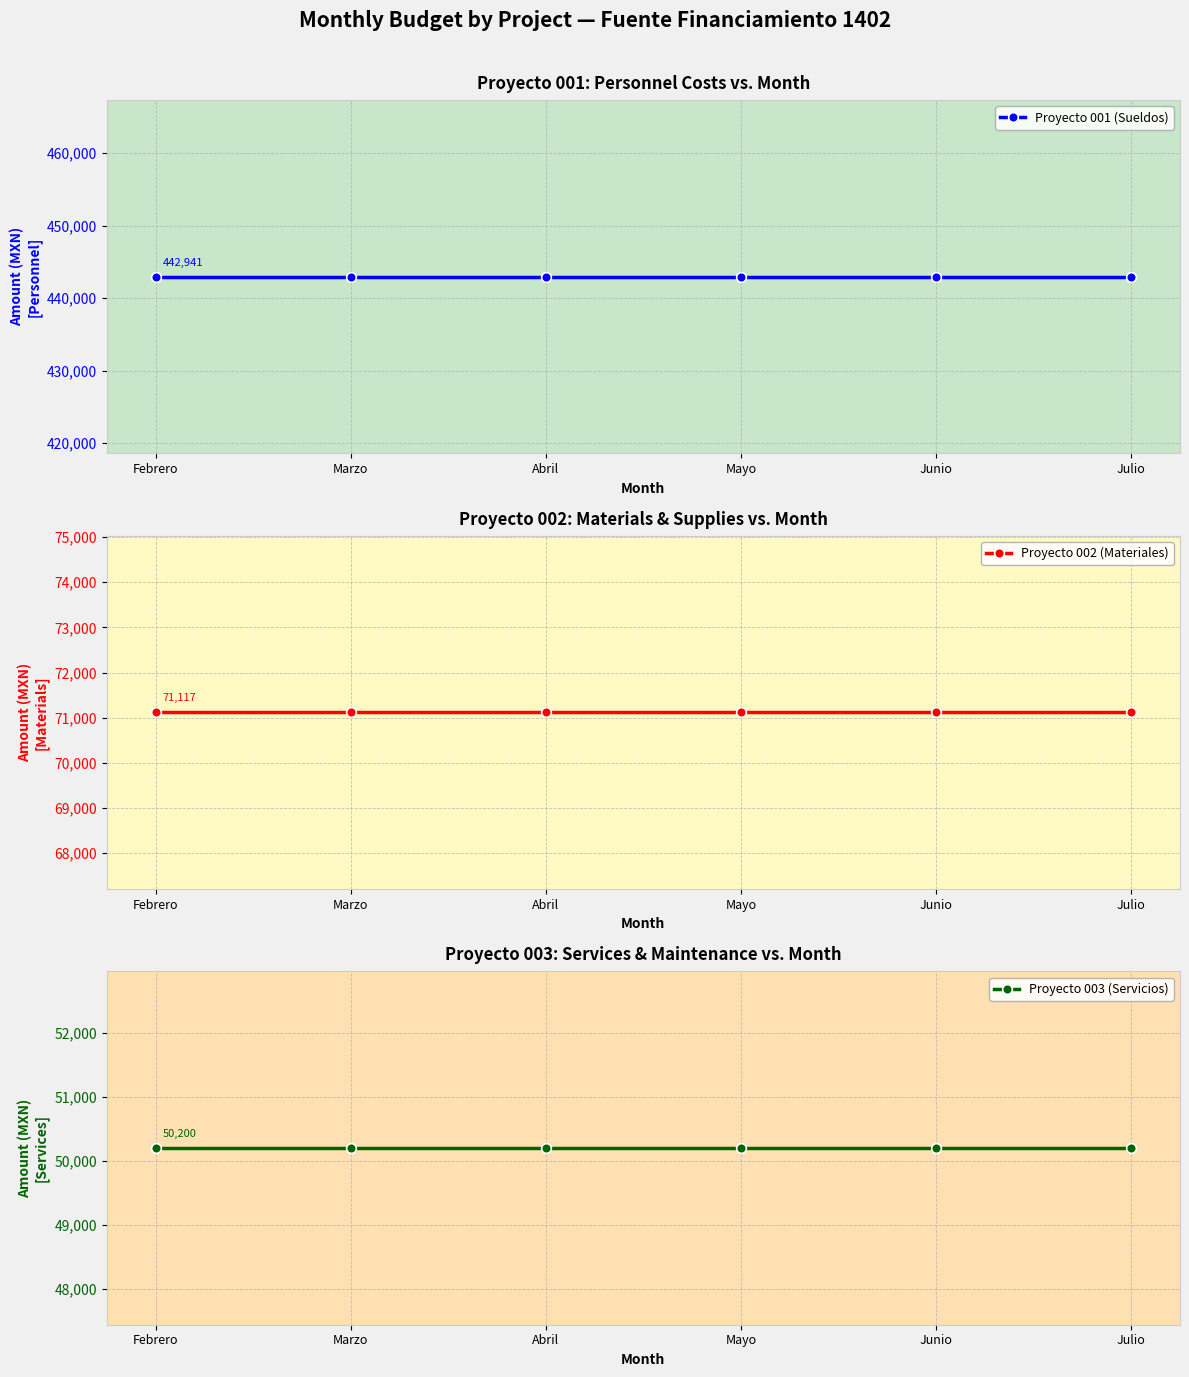

At which category does the chart reach its minimum across all series?

Febrero